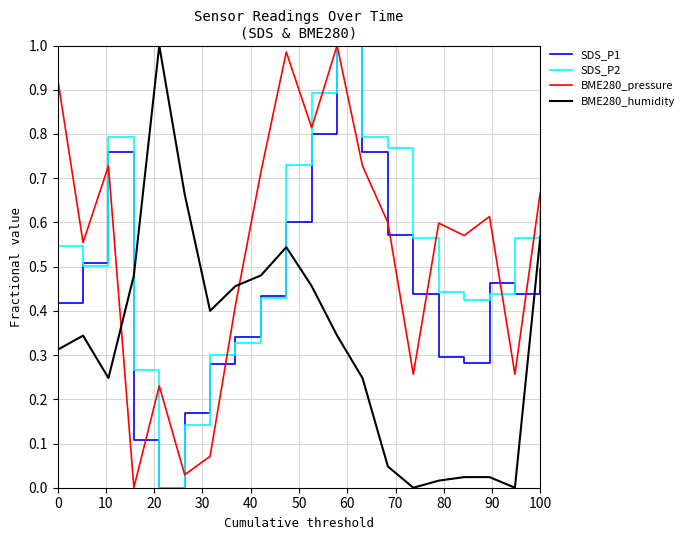

True or false: SDS_P2 and BME280_humidity intersect in this chart.

True